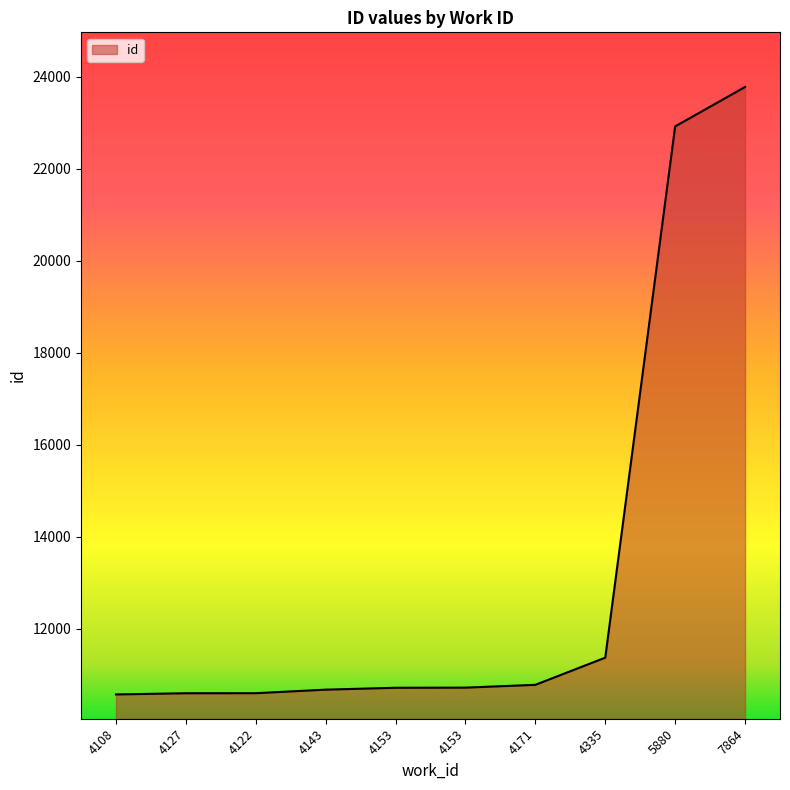

Rank the categories by value from lowest to highest.

4108, 4127, 4122, 4143, 4153, 4153, 4171, 4335, 5880, 7864